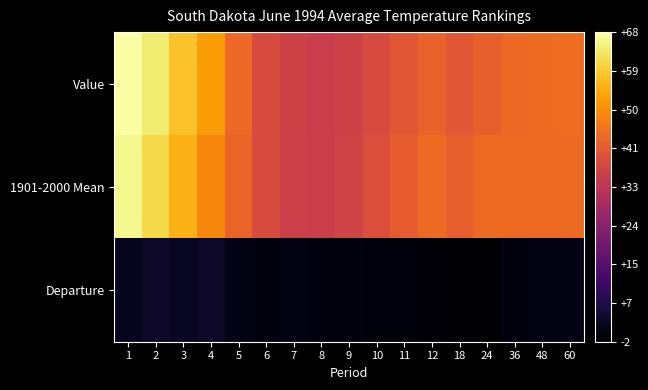

Reading right to left, extract all data points from this chart.

Value: 60=45.2	48=44.9	36=44.2	24=42.6	18=41.0	12=43.2	11=41.1	10=38.4	9=36.5	8=35.4	7=36.4	6=38.5	5=44.3	4=52.3	3=57.6	2=63.9	1=67.5
1901-2000 Mean: 60=44.5	48=44.5	36=44.5	24=44.6	18=42.6	12=44.6	11=42.0	10=39.2	9=36.8	8=35.5	7=36.0	6=38.7	5=43.4	4=49.3	3=55.5	2=60.9	1=65.7
Departure: 60=0.7	48=0.4	36=-0.3	24=-2.0	18=-1.6	12=-1.4	11=-0.9	10=-0.8	9=-0.3	8=-0.1	7=0.4	6=-0.2	5=0.9	4=3.0	3=2.1	2=3.0	1=1.8